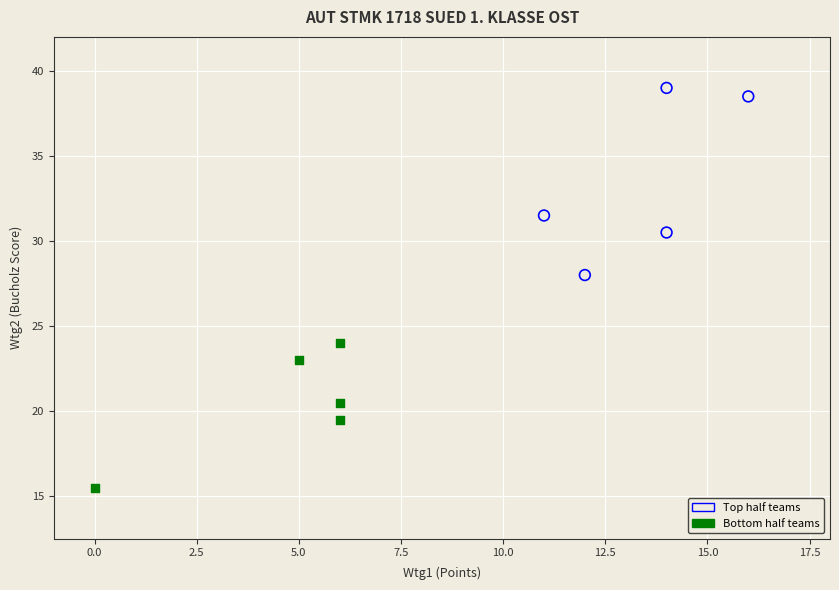

Which series contains the lowest Y value?

Bottom half teams